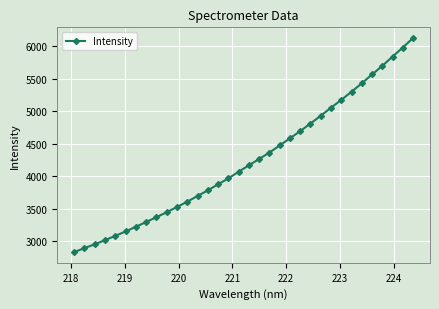

How many series are shown in this chart?

1